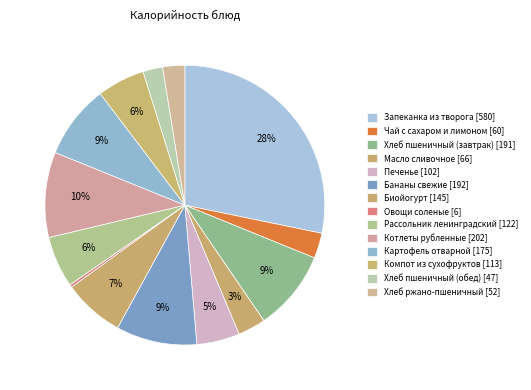

How many slices are in this pie chart?

14